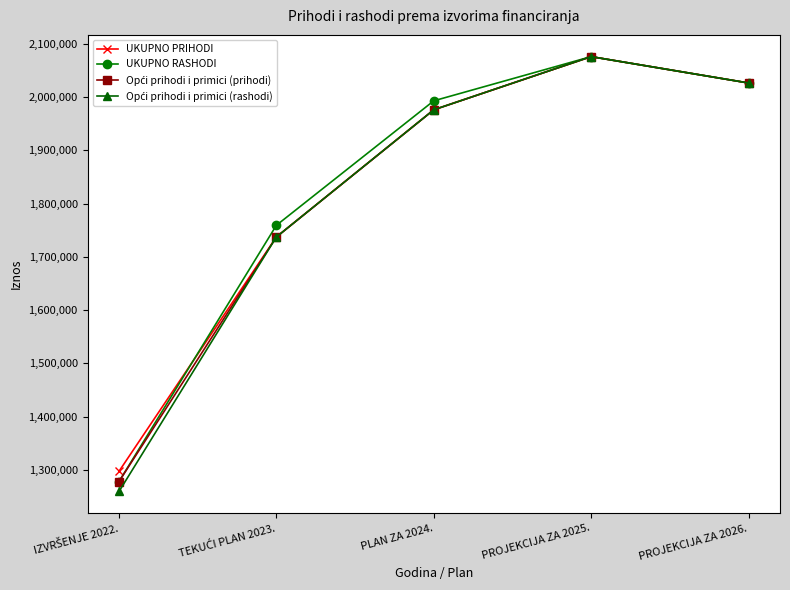

The value of UKUPNO PRIHODI at PROJEKCIJA ZA 2025. is 3147400. True or false?

False